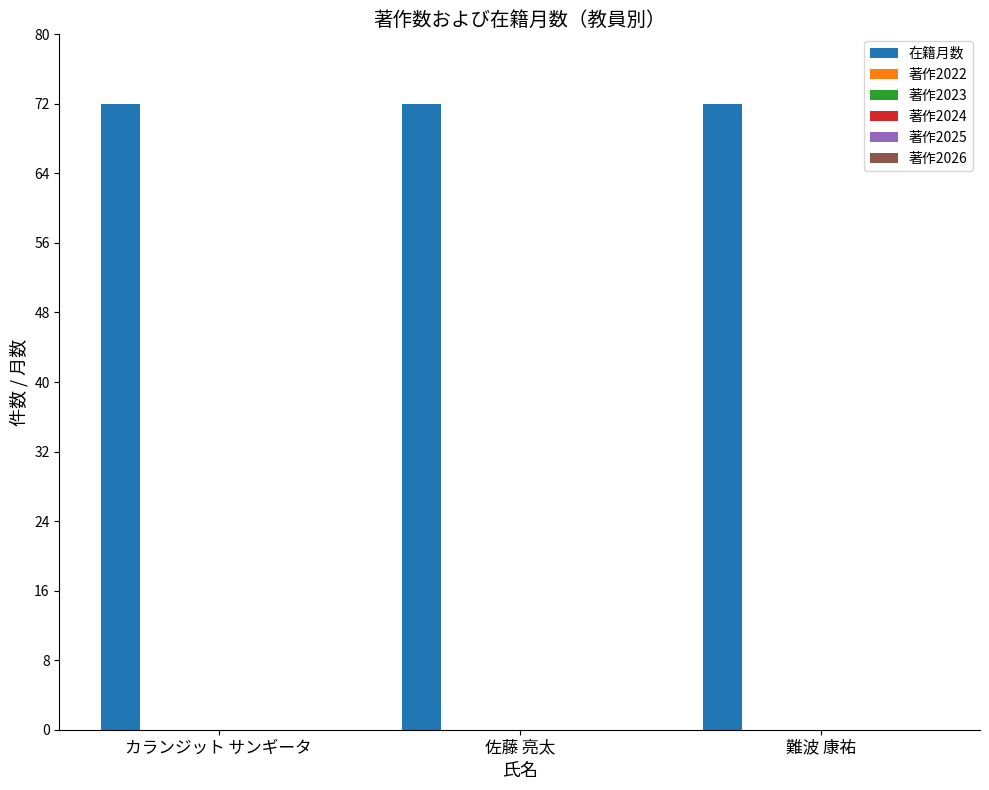

Which has a higher value, 難波 康祐 or 佐藤 亮太?

難波 康祐